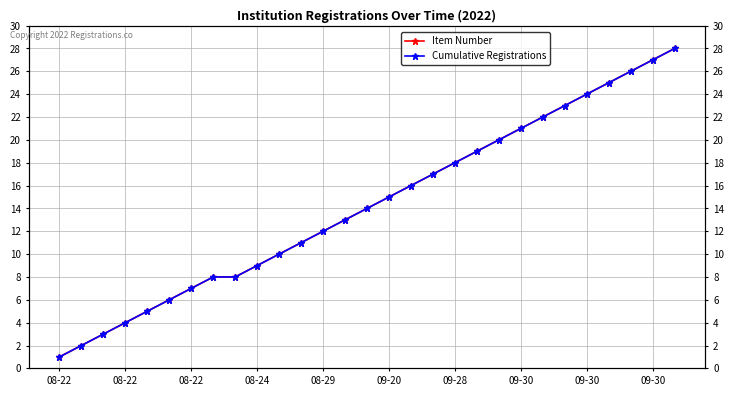

Reading left to right, extract all data points from this chart.

Item Number: 1	2	3	4	5	6	7	8	8	9	10	11	12	13	14	15	16	17	18	19	20	21	22	23	24	25	26	27	28
Cumulative Registrations: 1	2	3	4	5	6	7	8	8	9	10	11	12	13	14	15	16	17	18	19	20	21	22	23	24	25	26	27	28